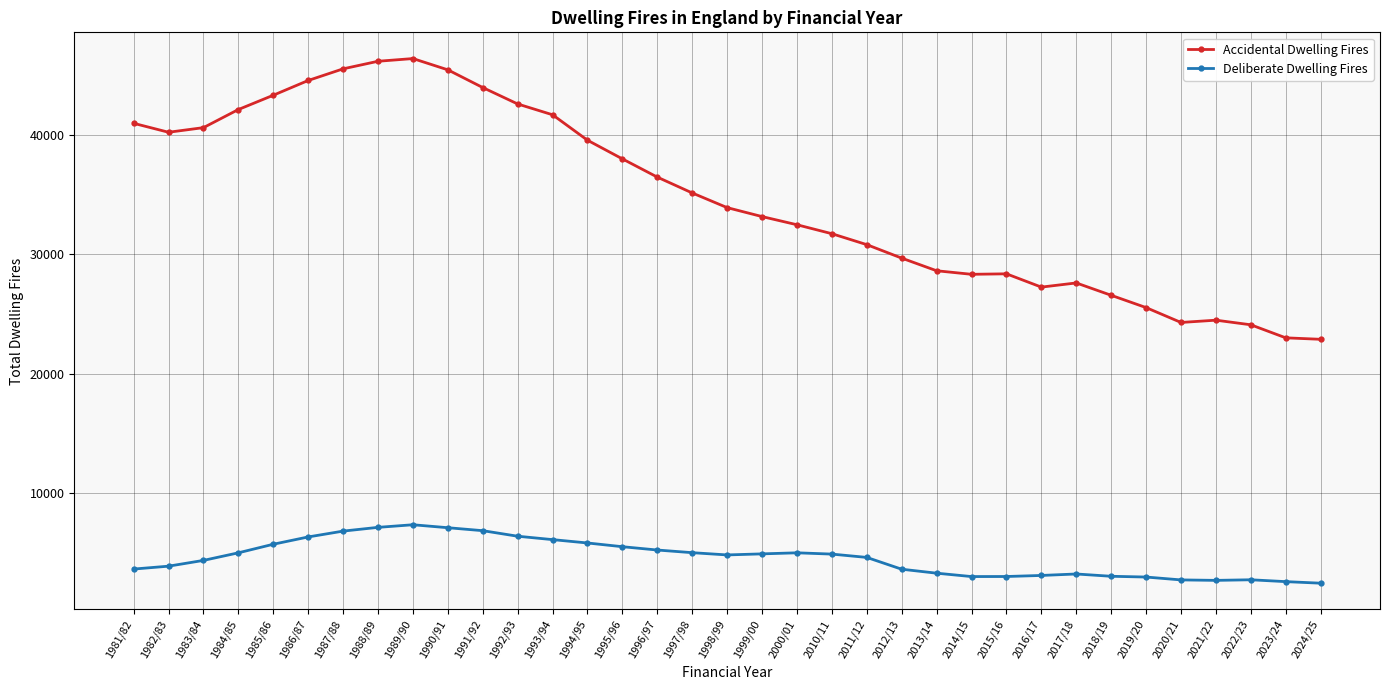

At how many categories does at least one series exceed 20521?

35